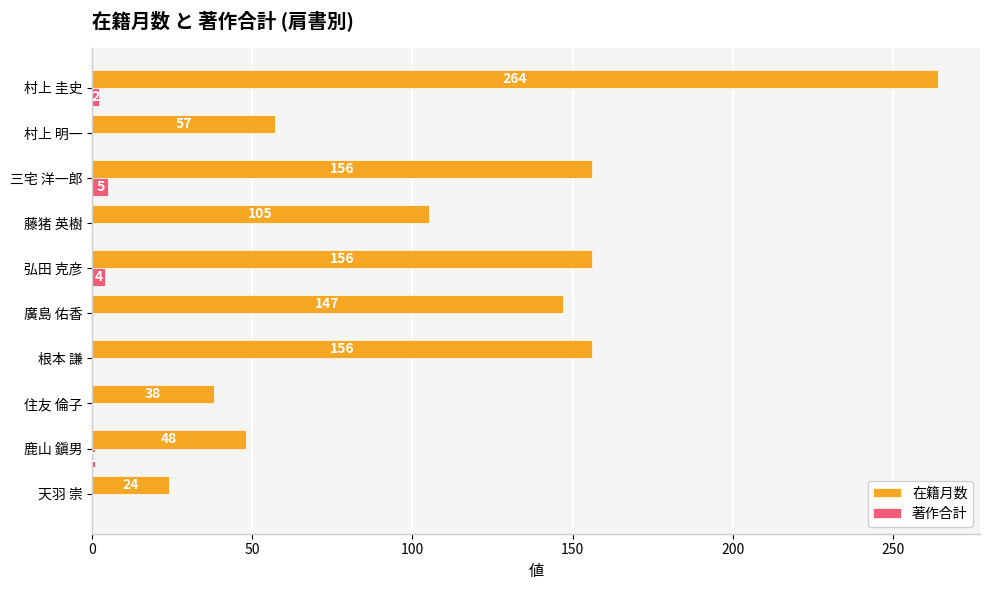

Which series has the widest spread of values?

在籍月数